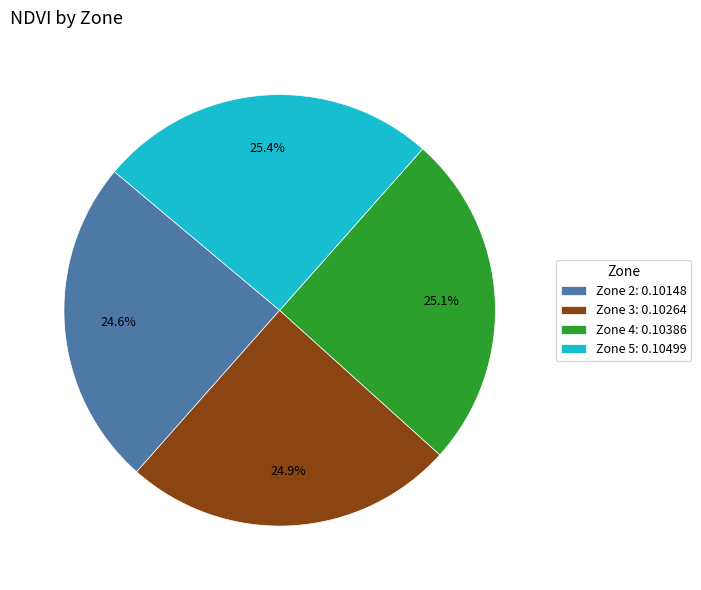

To the nearest percent, what is the difference between the largest and smallest slice percentages?

1%